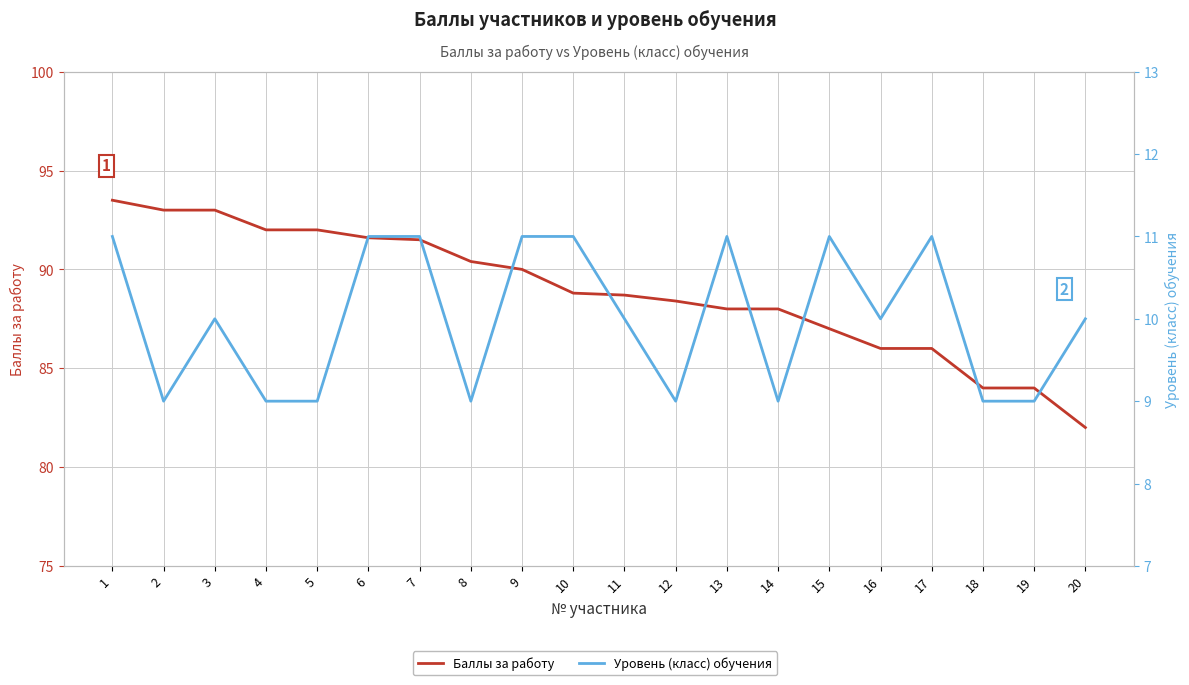

What is the sum of all Уровень (класс) обучения values?

200.0